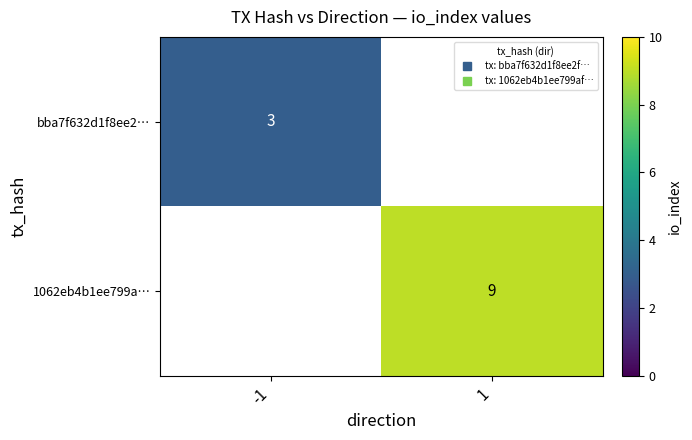

How many data points does each series have?

2